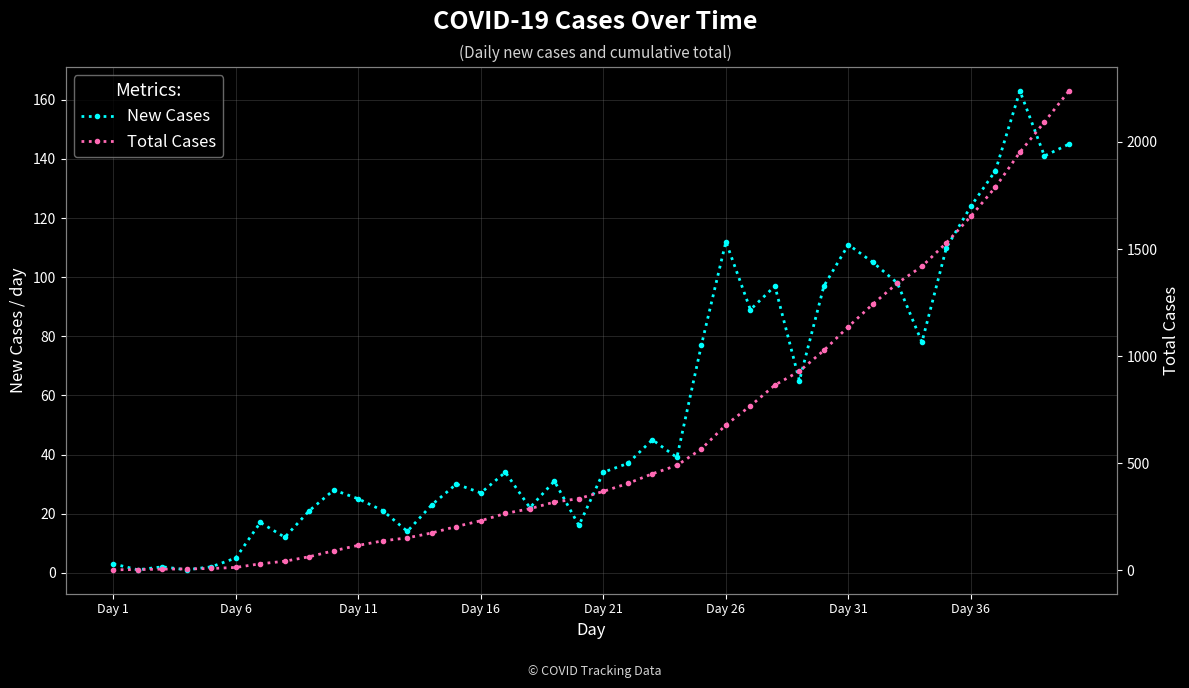

True or false: New Cases and Total Cases intersect in this chart.

False